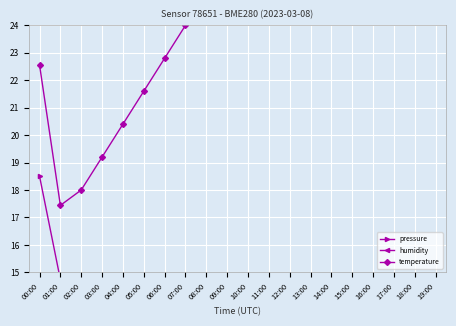

What is the label of the 1st point from the left?

00:00